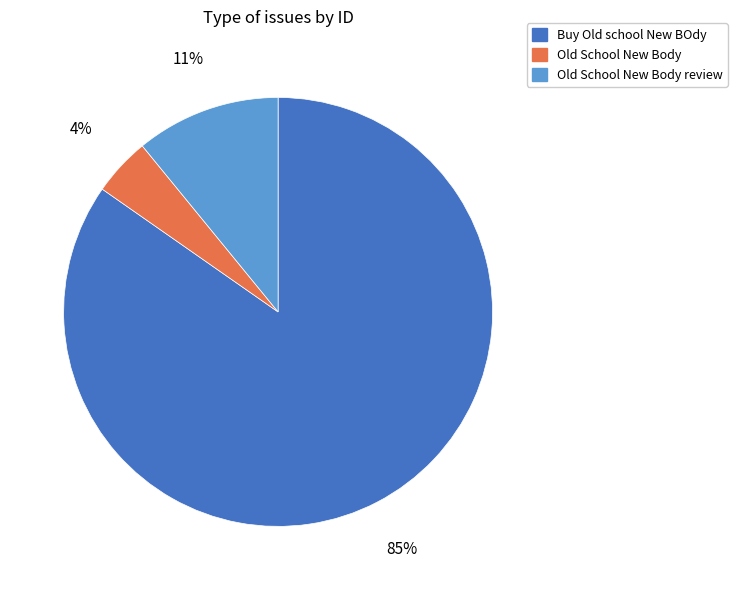

Which slice is the largest?

Buy Old school New BOdy